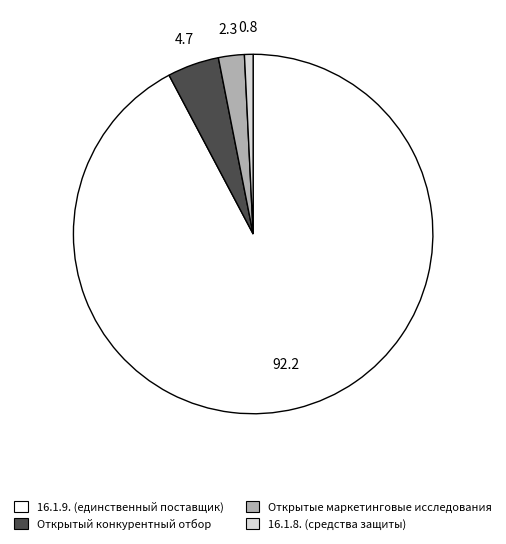

Between 16.1.8. (средства защиты) and Открытый конкурентный отбор, which is larger?

Открытый конкурентный отбор